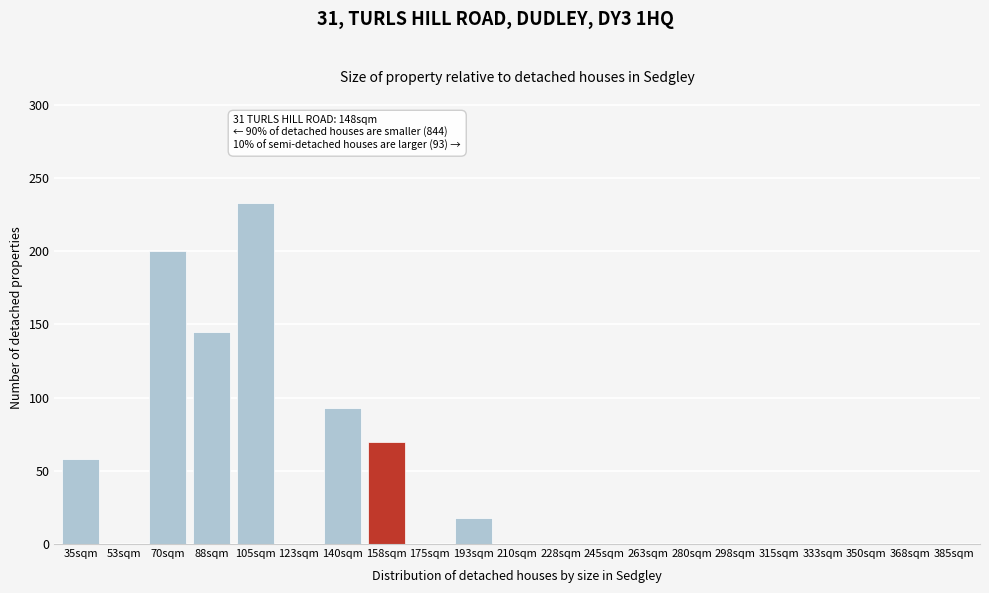

Reading left to right, what are all the values shown in this chart?

35sqm=58	53sqm=0	70sqm=200	88sqm=145	105sqm=233	123sqm=0	140sqm=93	158sqm=70	175sqm=0	193sqm=18	210sqm=0	228sqm=0	245sqm=0	263sqm=0	280sqm=0	298sqm=0	315sqm=0	333sqm=0	350sqm=0	368sqm=0	385sqm=0